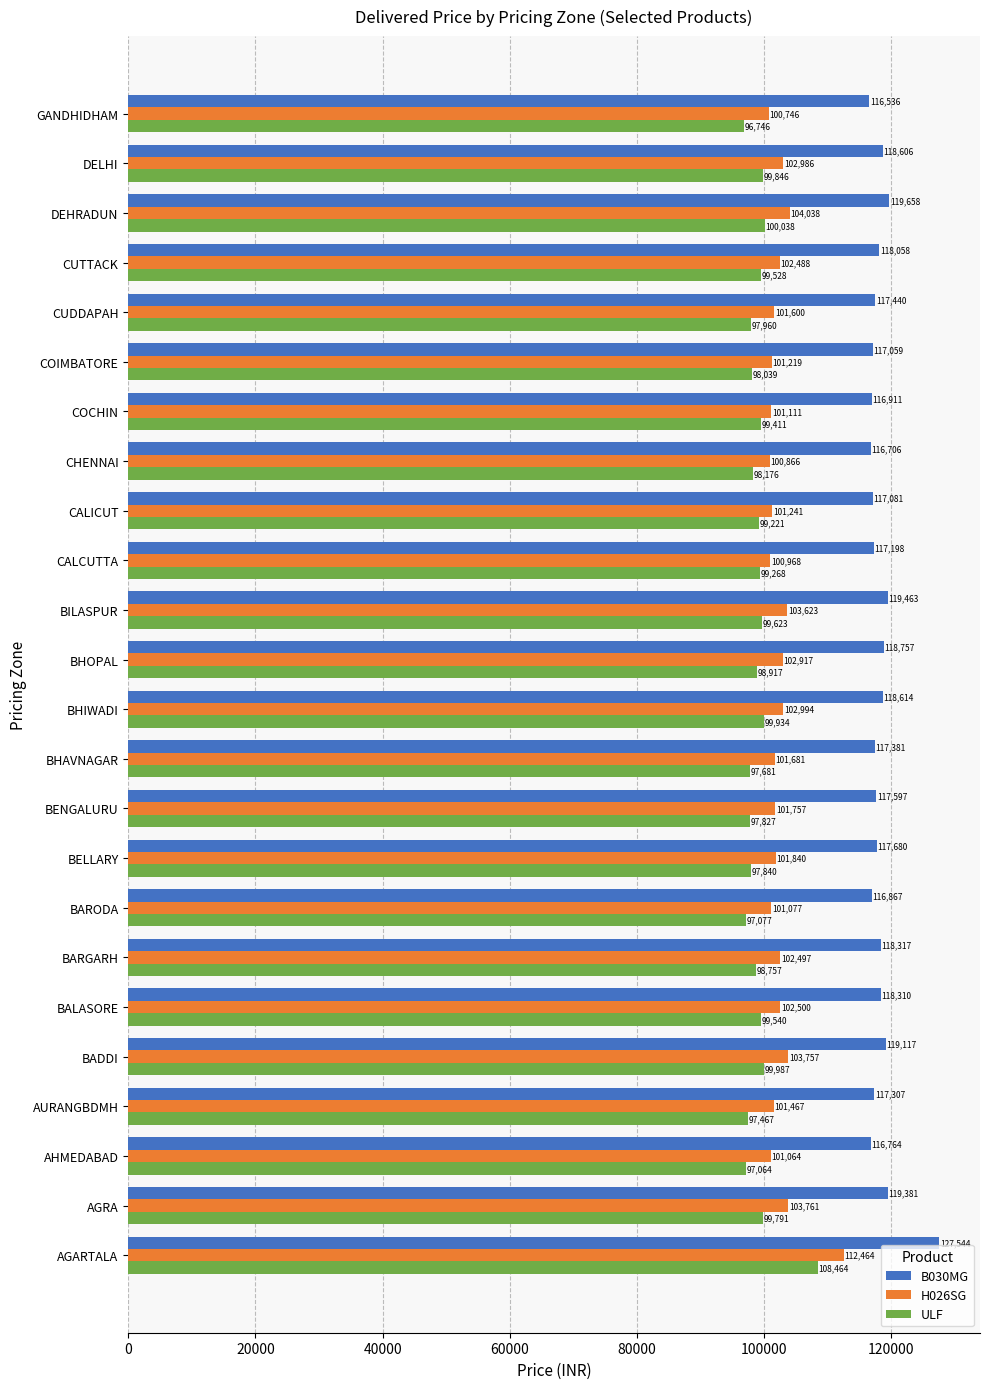

Where is B030MG nearest to the value 122040?

DEHRADUN